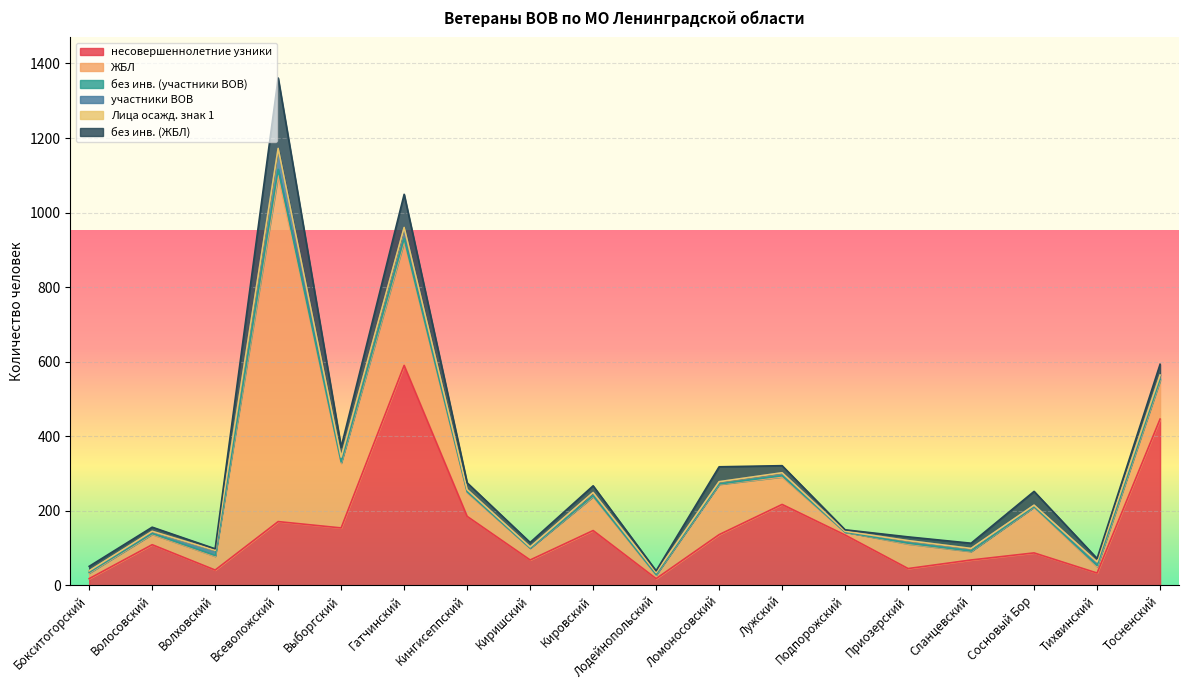

True or false: ЖБЛ has a value of 66 at Приозерский.

True